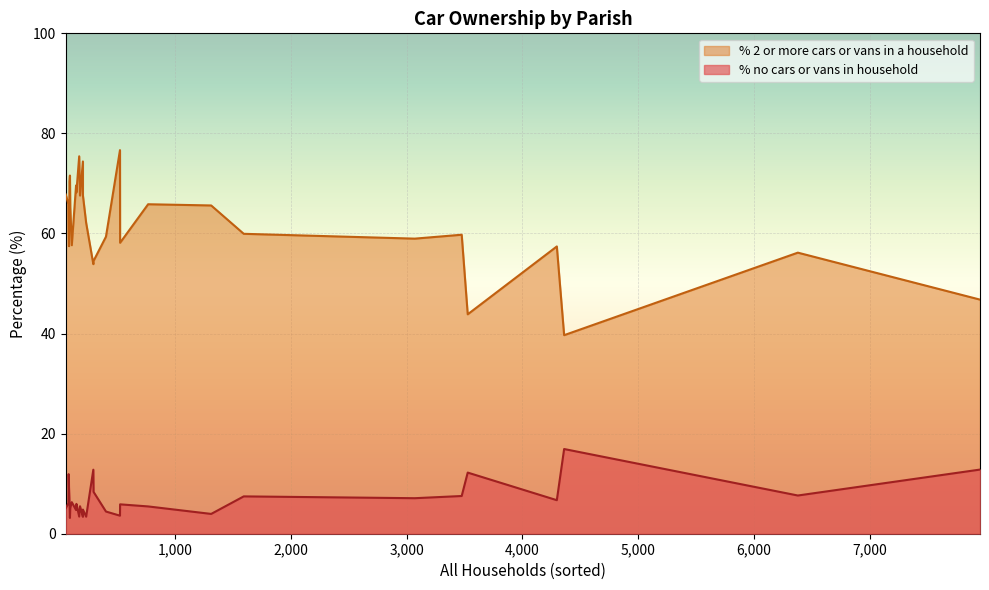

What is the difference between the maximum and minimum values in the % no cars or vans in household series?

13.8